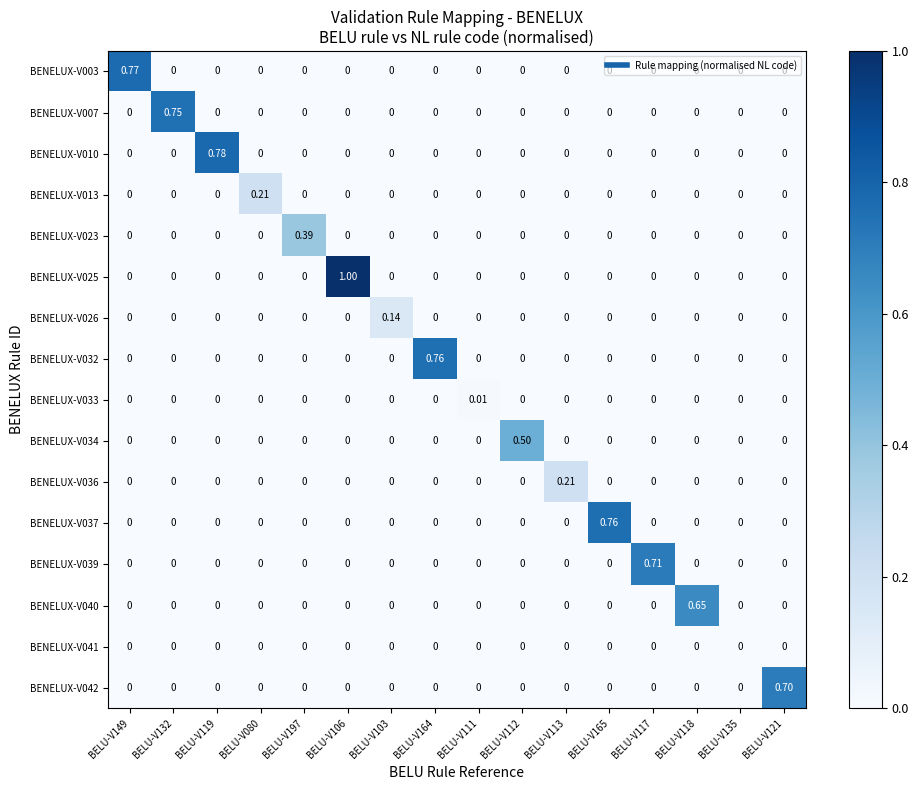

Reading left to right, what are all the values shown in this chart?

BENELUX-V003: BELU-V149=0.8	BELU-V132=0.0	BELU-V119=0.0	BELU-V080=0.0	BELU-V197=0.0	BELU-V106=0.0	BELU-V103=0.0	BELU-V164=0.0	BELU-V111=0.0	BELU-V112=0.0	BELU-V113=0.0	BELU-V165=0.0	BELU-V117=0.0	BELU-V118=0.0	BELU-V135=0.0	BELU-V121=0.0
BENELUX-V007: BELU-V149=0.0	BELU-V132=0.8	BELU-V119=0.0	BELU-V080=0.0	BELU-V197=0.0	BELU-V106=0.0	BELU-V103=0.0	BELU-V164=0.0	BELU-V111=0.0	BELU-V112=0.0	BELU-V113=0.0	BELU-V165=0.0	BELU-V117=0.0	BELU-V118=0.0	BELU-V135=0.0	BELU-V121=0.0
BENELUX-V010: BELU-V149=0.0	BELU-V132=0.0	BELU-V119=0.8	BELU-V080=0.0	BELU-V197=0.0	BELU-V106=0.0	BELU-V103=0.0	BELU-V164=0.0	BELU-V111=0.0	BELU-V112=0.0	BELU-V113=0.0	BELU-V165=0.0	BELU-V117=0.0	BELU-V118=0.0	BELU-V135=0.0	BELU-V121=0.0
BENELUX-V013: BELU-V149=0.0	BELU-V132=0.0	BELU-V119=0.0	BELU-V080=0.2	BELU-V197=0.0	BELU-V106=0.0	BELU-V103=0.0	BELU-V164=0.0	BELU-V111=0.0	BELU-V112=0.0	BELU-V113=0.0	BELU-V165=0.0	BELU-V117=0.0	BELU-V118=0.0	BELU-V135=0.0	BELU-V121=0.0
BENELUX-V023: BELU-V149=0.0	BELU-V132=0.0	BELU-V119=0.0	BELU-V080=0.0	BELU-V197=0.4	BELU-V106=0.0	BELU-V103=0.0	BELU-V164=0.0	BELU-V111=0.0	BELU-V112=0.0	BELU-V113=0.0	BELU-V165=0.0	BELU-V117=0.0	BELU-V118=0.0	BELU-V135=0.0	BELU-V121=0.0
BENELUX-V025: BELU-V149=0.0	BELU-V132=0.0	BELU-V119=0.0	BELU-V080=0.0	BELU-V197=0.0	BELU-V106=1.0	BELU-V103=0.0	BELU-V164=0.0	BELU-V111=0.0	BELU-V112=0.0	BELU-V113=0.0	BELU-V165=0.0	BELU-V117=0.0	BELU-V118=0.0	BELU-V135=0.0	BELU-V121=0.0
BENELUX-V026: BELU-V149=0.0	BELU-V132=0.0	BELU-V119=0.0	BELU-V080=0.0	BELU-V197=0.0	BELU-V106=0.0	BELU-V103=0.1	BELU-V164=0.0	BELU-V111=0.0	BELU-V112=0.0	BELU-V113=0.0	BELU-V165=0.0	BELU-V117=0.0	BELU-V118=0.0	BELU-V135=0.0	BELU-V121=0.0
BENELUX-V032: BELU-V149=0.0	BELU-V132=0.0	BELU-V119=0.0	BELU-V080=0.0	BELU-V197=0.0	BELU-V106=0.0	BELU-V103=0.0	BELU-V164=0.8	BELU-V111=0.0	BELU-V112=0.0	BELU-V113=0.0	BELU-V165=0.0	BELU-V117=0.0	BELU-V118=0.0	BELU-V135=0.0	BELU-V121=0.0
BENELUX-V033: BELU-V149=0.0	BELU-V132=0.0	BELU-V119=0.0	BELU-V080=0.0	BELU-V197=0.0	BELU-V106=0.0	BELU-V103=0.0	BELU-V164=0.0	BELU-V111=0.0	BELU-V112=0.0	BELU-V113=0.0	BELU-V165=0.0	BELU-V117=0.0	BELU-V118=0.0	BELU-V135=0.0	BELU-V121=0.0
BENELUX-V034: BELU-V149=0.0	BELU-V132=0.0	BELU-V119=0.0	BELU-V080=0.0	BELU-V197=0.0	BELU-V106=0.0	BELU-V103=0.0	BELU-V164=0.0	BELU-V111=0.0	BELU-V112=0.5	BELU-V113=0.0	BELU-V165=0.0	BELU-V117=0.0	BELU-V118=0.0	BELU-V135=0.0	BELU-V121=0.0
BENELUX-V036: BELU-V149=0.0	BELU-V132=0.0	BELU-V119=0.0	BELU-V080=0.0	BELU-V197=0.0	BELU-V106=0.0	BELU-V103=0.0	BELU-V164=0.0	BELU-V111=0.0	BELU-V112=0.0	BELU-V113=0.2	BELU-V165=0.0	BELU-V117=0.0	BELU-V118=0.0	BELU-V135=0.0	BELU-V121=0.0
BENELUX-V037: BELU-V149=0.0	BELU-V132=0.0	BELU-V119=0.0	BELU-V080=0.0	BELU-V197=0.0	BELU-V106=0.0	BELU-V103=0.0	BELU-V164=0.0	BELU-V111=0.0	BELU-V112=0.0	BELU-V113=0.0	BELU-V165=0.8	BELU-V117=0.0	BELU-V118=0.0	BELU-V135=0.0	BELU-V121=0.0
BENELUX-V039: BELU-V149=0.0	BELU-V132=0.0	BELU-V119=0.0	BELU-V080=0.0	BELU-V197=0.0	BELU-V106=0.0	BELU-V103=0.0	BELU-V164=0.0	BELU-V111=0.0	BELU-V112=0.0	BELU-V113=0.0	BELU-V165=0.0	BELU-V117=0.7	BELU-V118=0.0	BELU-V135=0.0	BELU-V121=0.0
BENELUX-V040: BELU-V149=0.0	BELU-V132=0.0	BELU-V119=0.0	BELU-V080=0.0	BELU-V197=0.0	BELU-V106=0.0	BELU-V103=0.0	BELU-V164=0.0	BELU-V111=0.0	BELU-V112=0.0	BELU-V113=0.0	BELU-V165=0.0	BELU-V117=0.0	BELU-V118=0.7	BELU-V135=0.0	BELU-V121=0.0
BENELUX-V041: BELU-V149=0.0	BELU-V132=0.0	BELU-V119=0.0	BELU-V080=0.0	BELU-V197=0.0	BELU-V106=0.0	BELU-V103=0.0	BELU-V164=0.0	BELU-V111=0.0	BELU-V112=0.0	BELU-V113=0.0	BELU-V165=0.0	BELU-V117=0.0	BELU-V118=0.0	BELU-V135=0.0	BELU-V121=0.0
BENELUX-V042: BELU-V149=0.0	BELU-V132=0.0	BELU-V119=0.0	BELU-V080=0.0	BELU-V197=0.0	BELU-V106=0.0	BELU-V103=0.0	BELU-V164=0.0	BELU-V111=0.0	BELU-V112=0.0	BELU-V113=0.0	BELU-V165=0.0	BELU-V117=0.0	BELU-V118=0.0	BELU-V135=0.0	BELU-V121=0.7